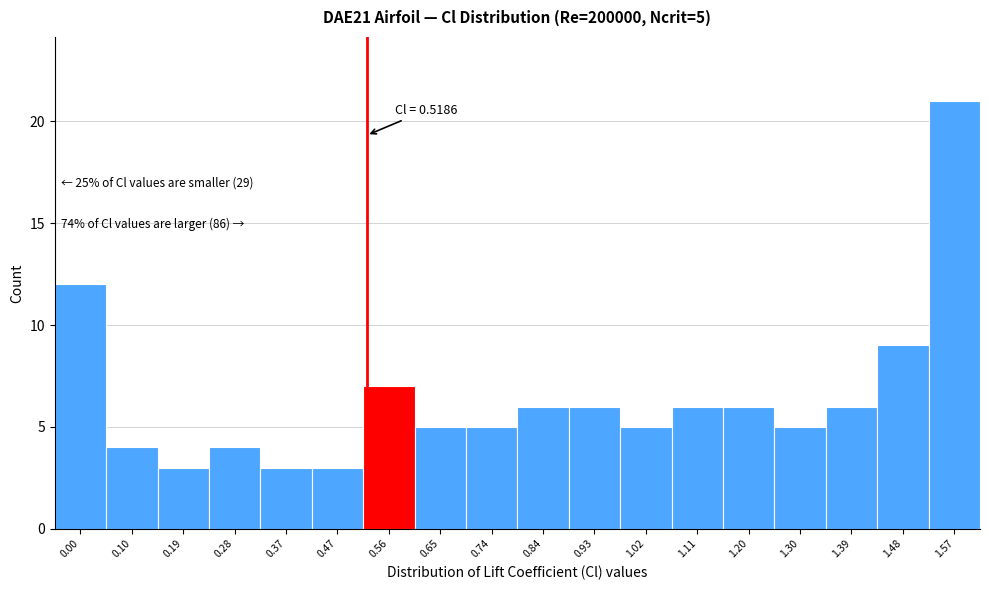

Which range on the x-axis has the tallest bar?

1.53 to 1.62